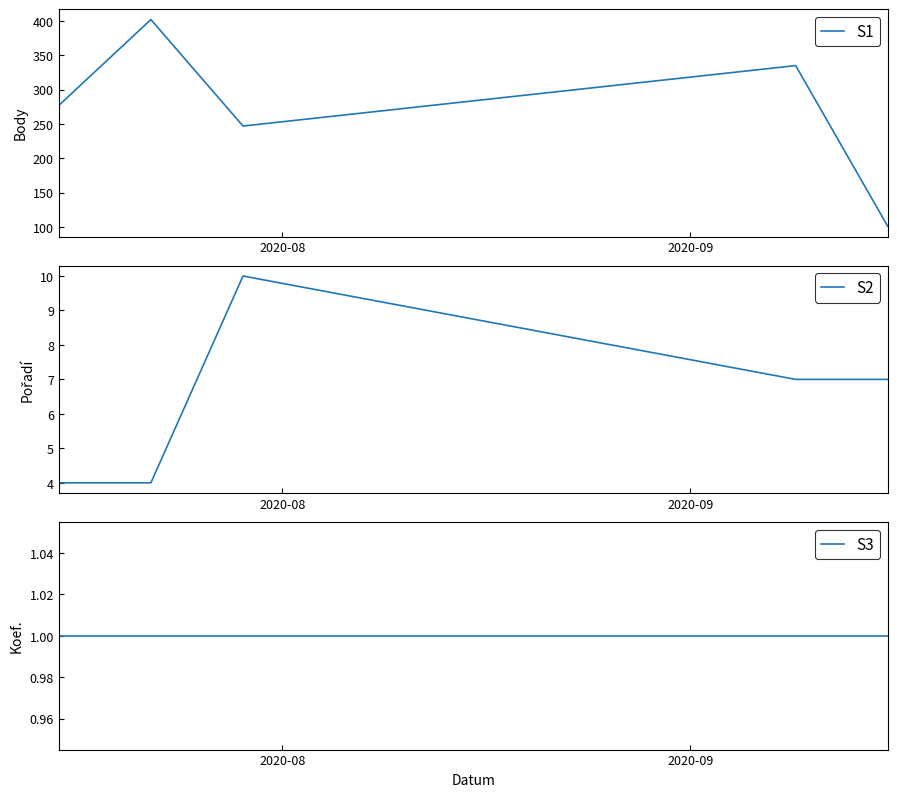

What is the difference between the maximum and minimum values in the S1 series?

301